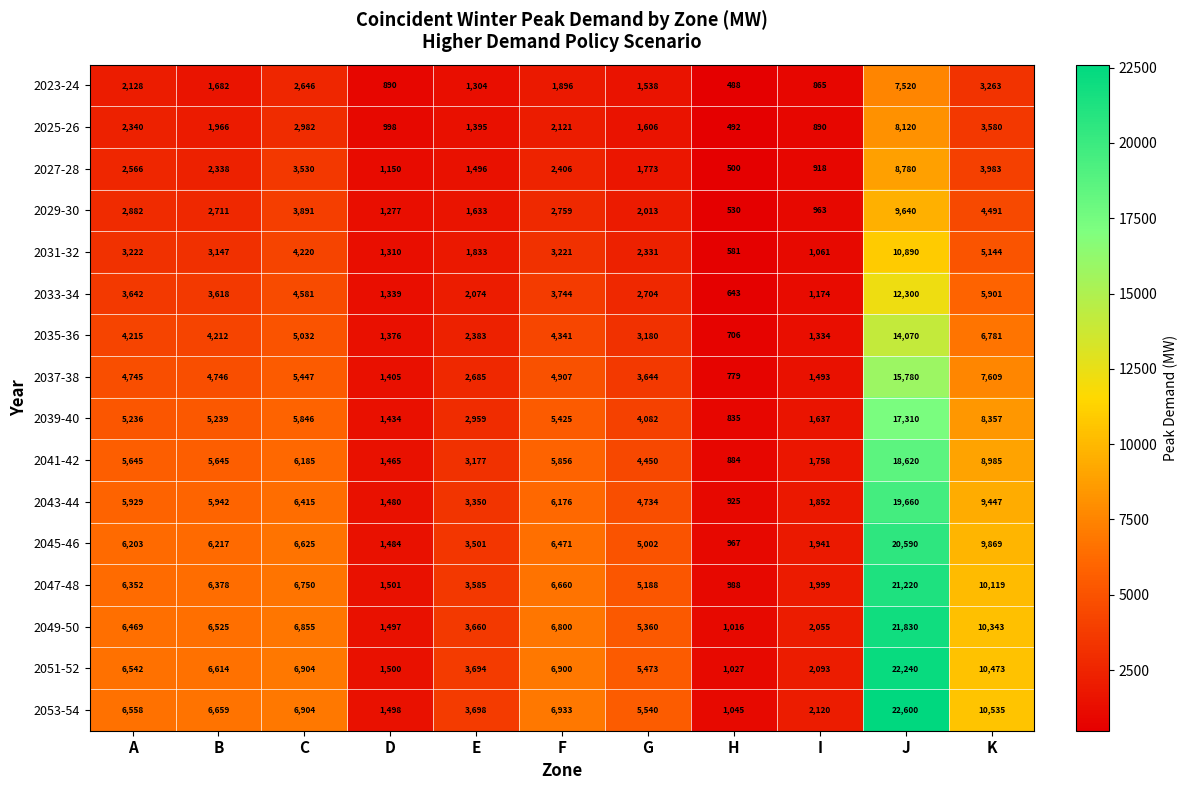

Rank the series by their maximum value, from lowest to highest.

2023-24, 2025-26, 2027-28, 2029-30, 2031-32, 2033-34, 2035-36, 2037-38, 2039-40, 2041-42, 2043-44, 2045-46, 2047-48, 2049-50, 2051-52, 2053-54